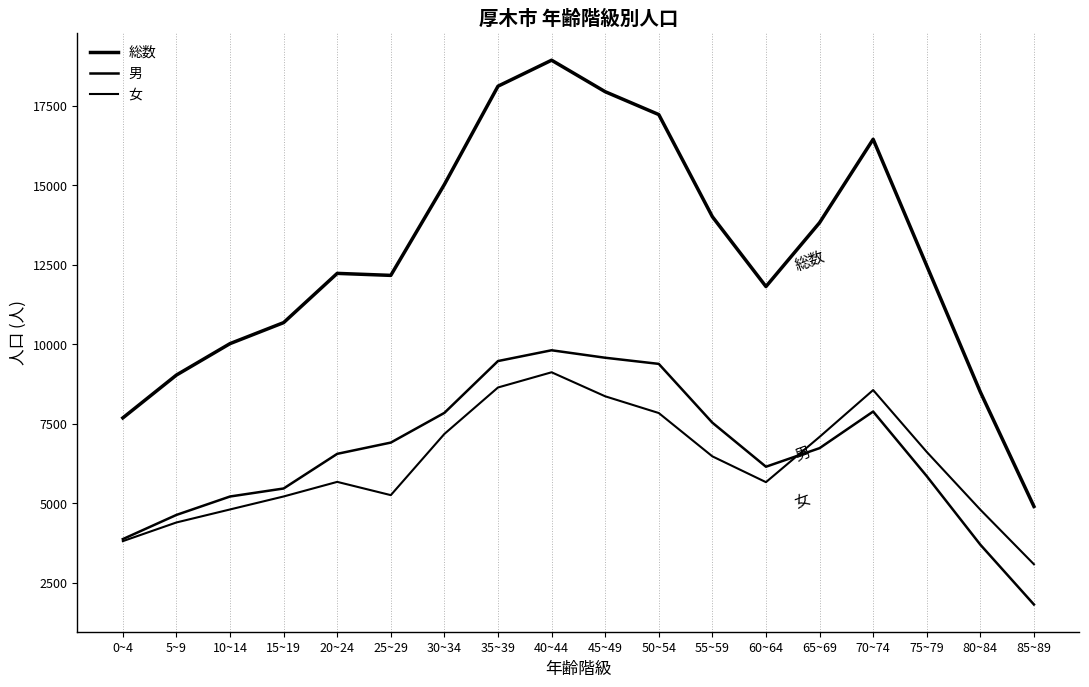

How many lines are shown in the chart?

3